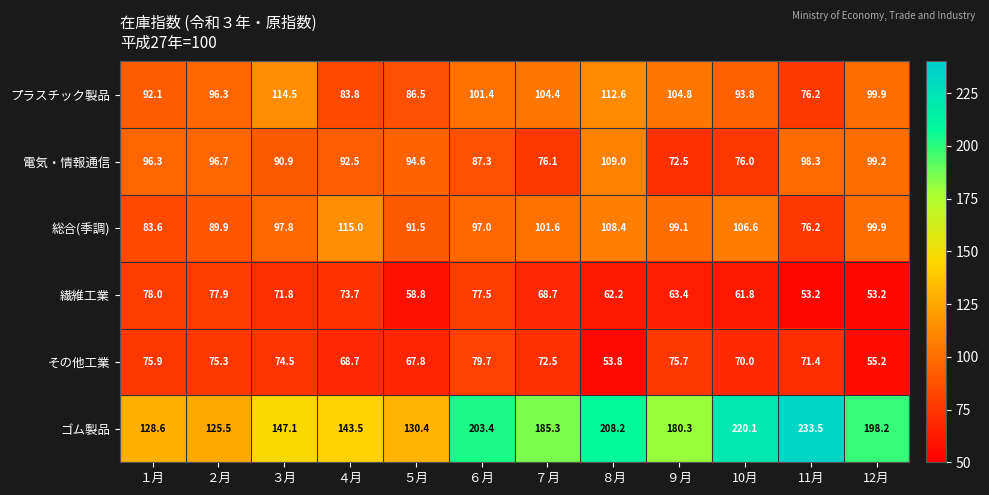

The 電気・情報通信 series shows 90.9 at ３月. True or false?

True